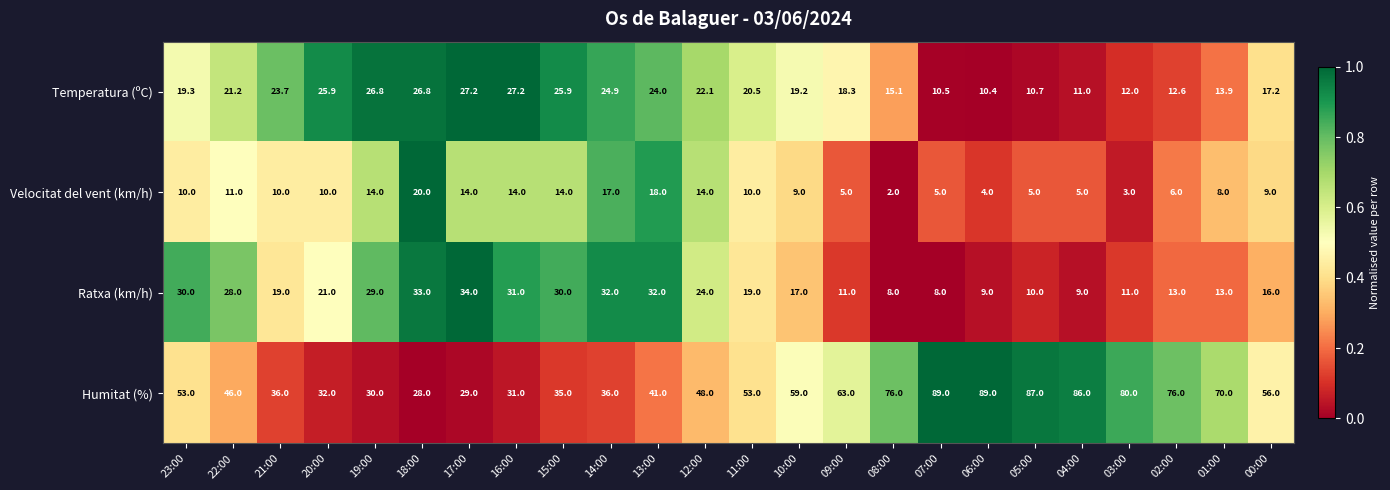

At which category is the sum across all series the highest?

13:00